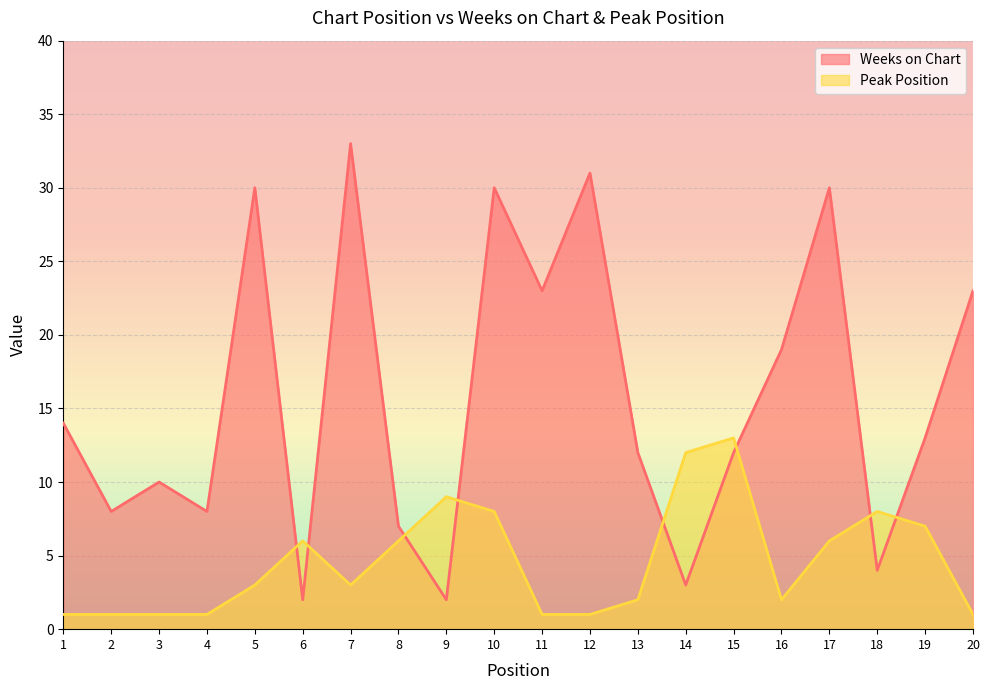

How many data points in Peak Position are less than 3?

9